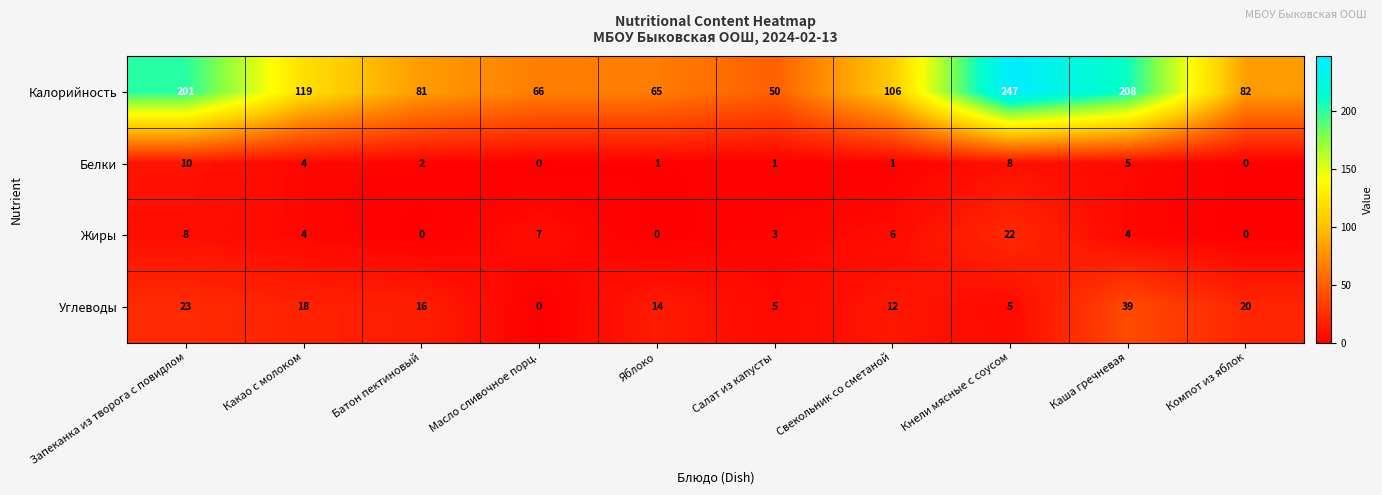

At which label does Жиры first exceed 4?

Запеканка из творога с повидлом